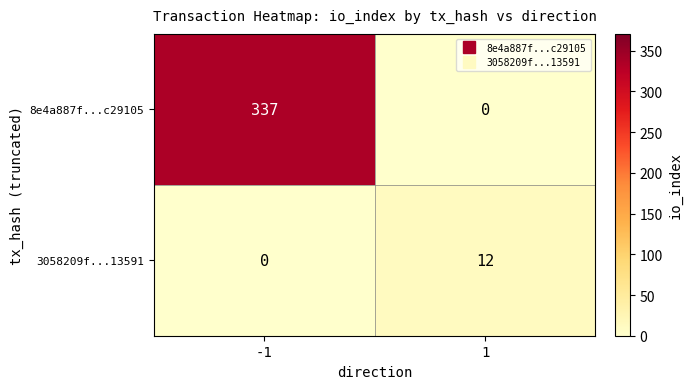

What is the maximum value shown in the chart?

337